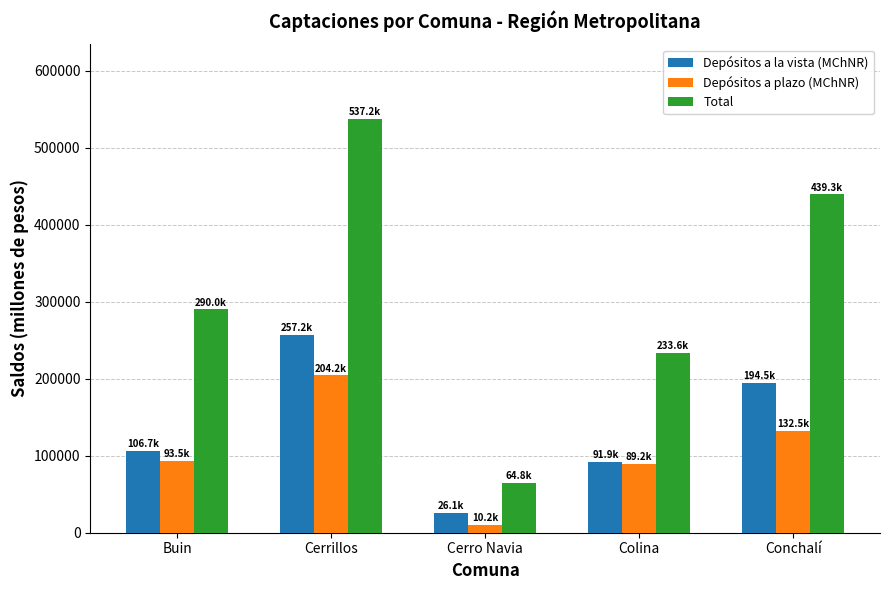

What is the spread (max minus min) of values at Buin?

196450.4